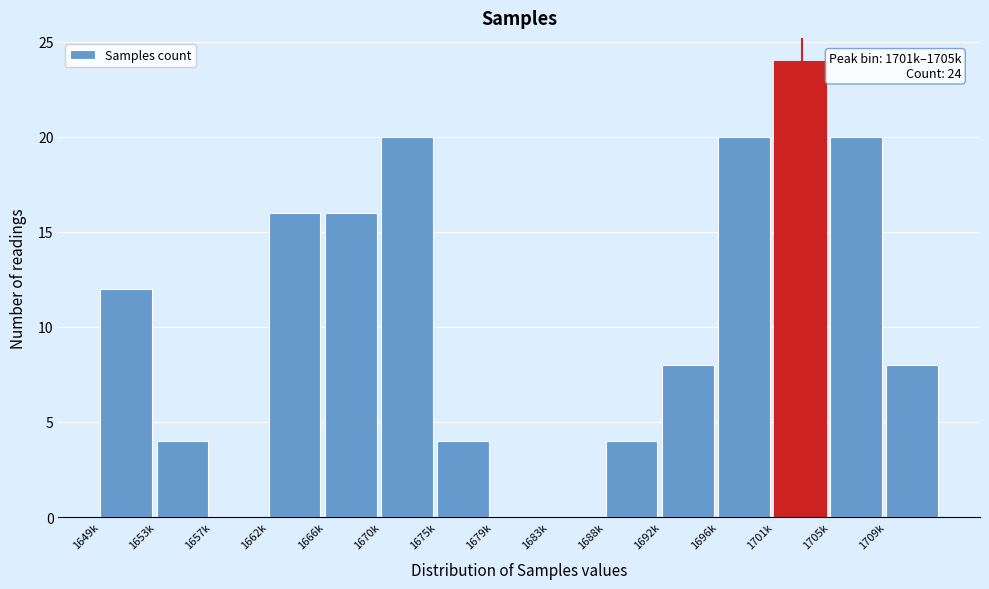

Reading right to left, extract all data points from this chart.

1709k=8	1705k=20	1701k=24	1696k=20	1692k=8	1688k=4	1683k=0	1679k=0	1675k=4	1670k=20	1666k=16	1662k=16	1657k=0	1653k=4	1649k=12